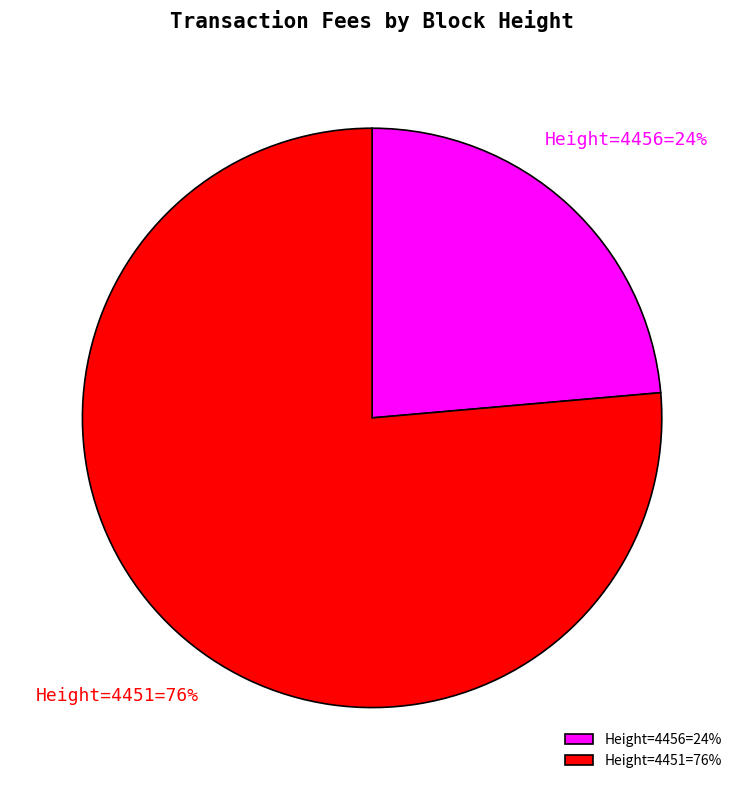

Rank the categories by value from highest to lowest.

Height=4451=76%, Height=4456=24%